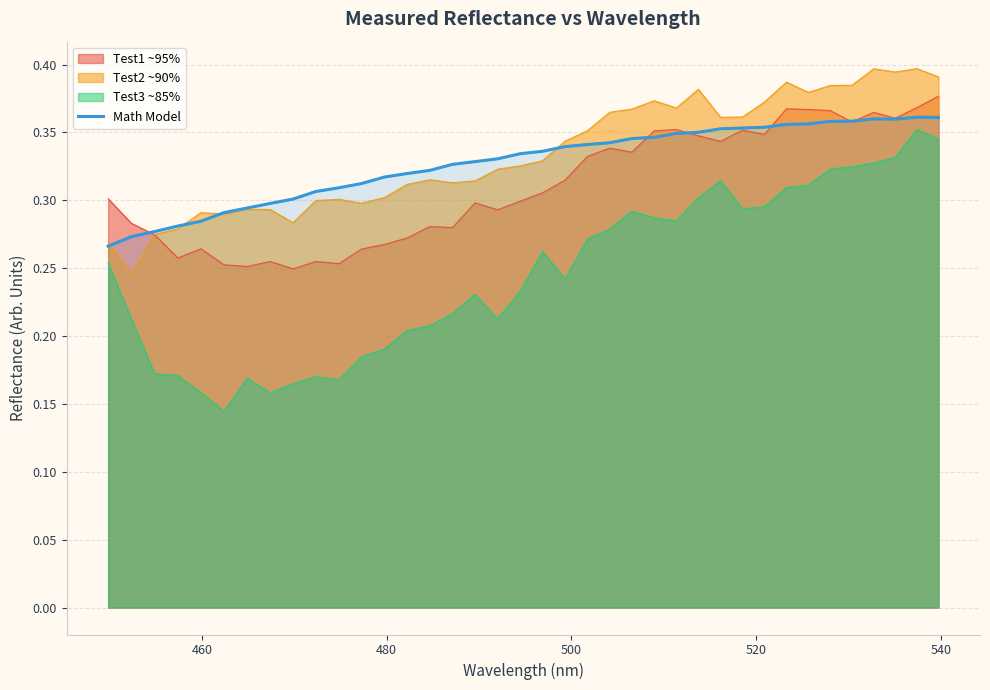

Which series has the widest spread of values?

Test3 ~85%